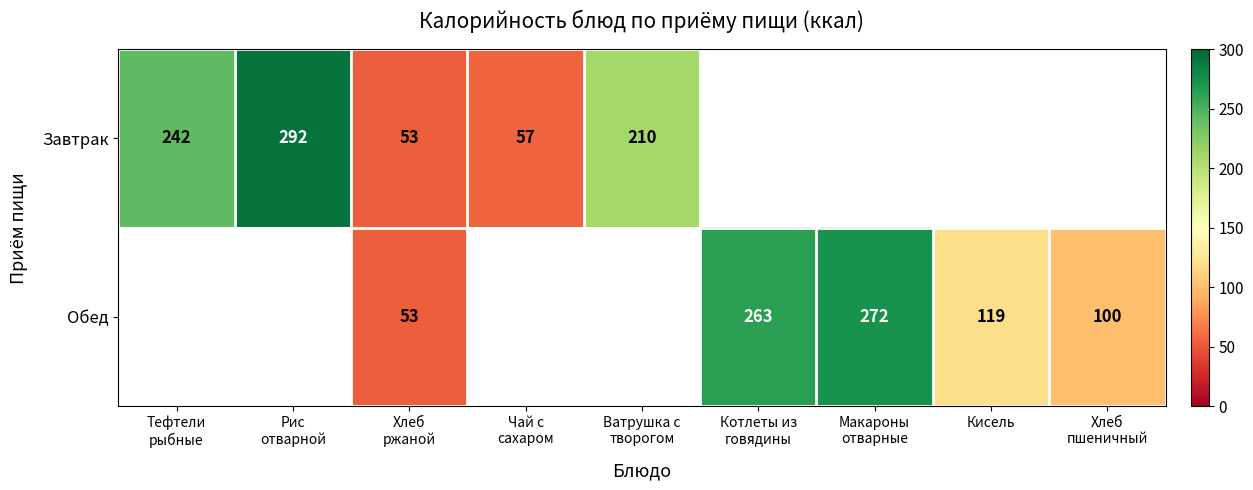

Which series has the largest range (max minus min)?

Завтрак